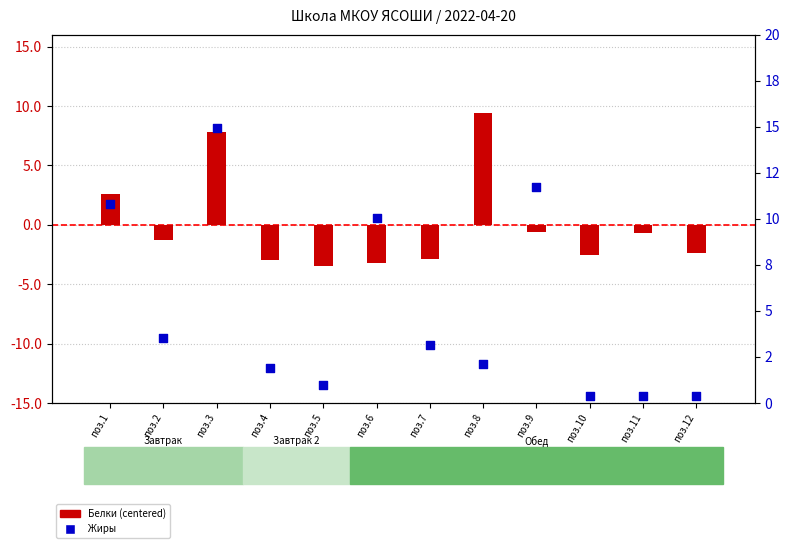

At how many categories does at least one series exceed 11?

2